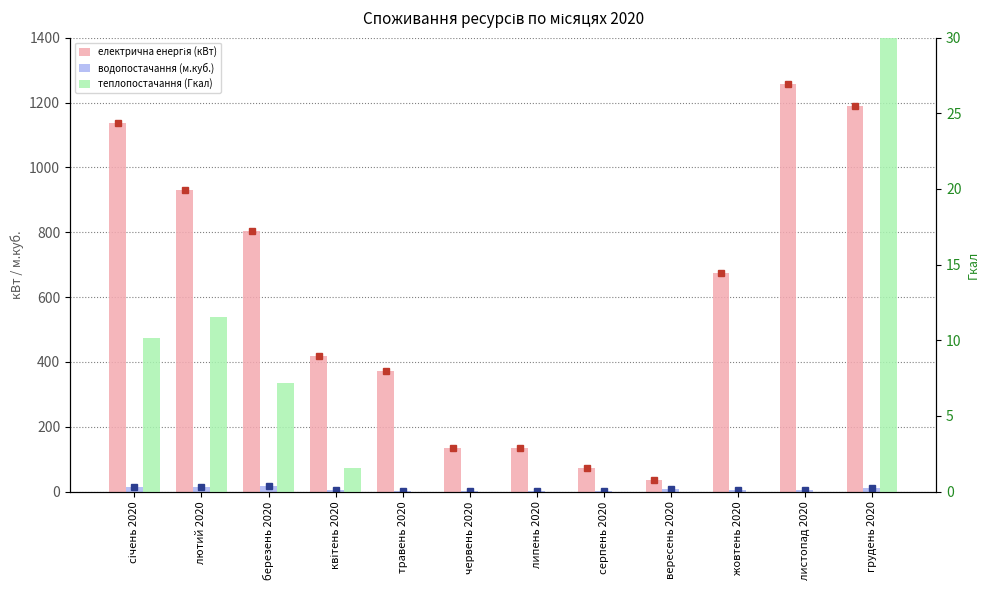

Rank the series at липень 2020 from highest to lowest value.

електрична енергія (кВт), водопостачання (м.куб.), теплопостачання (Гкал)